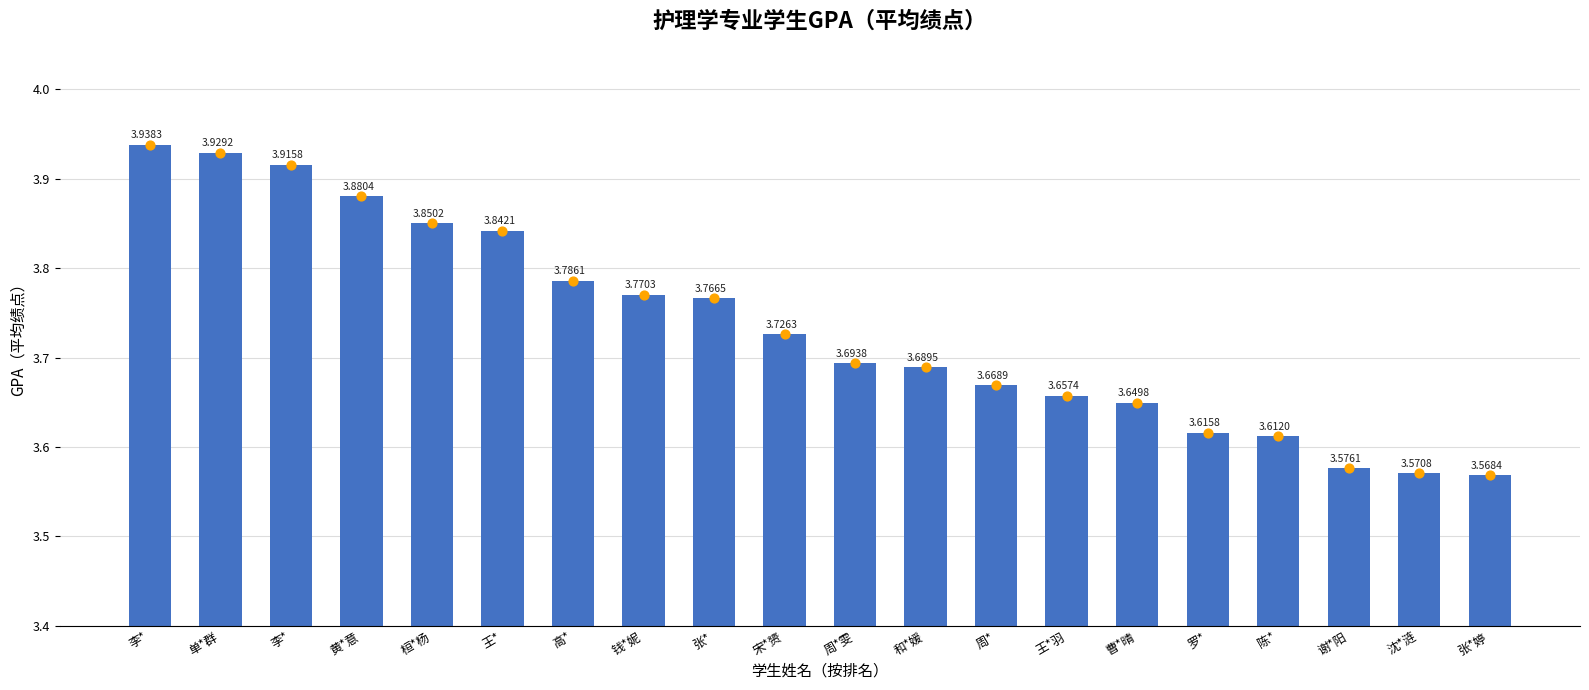

What is the ratio of the value at 李* to the value at 王*?

1.0